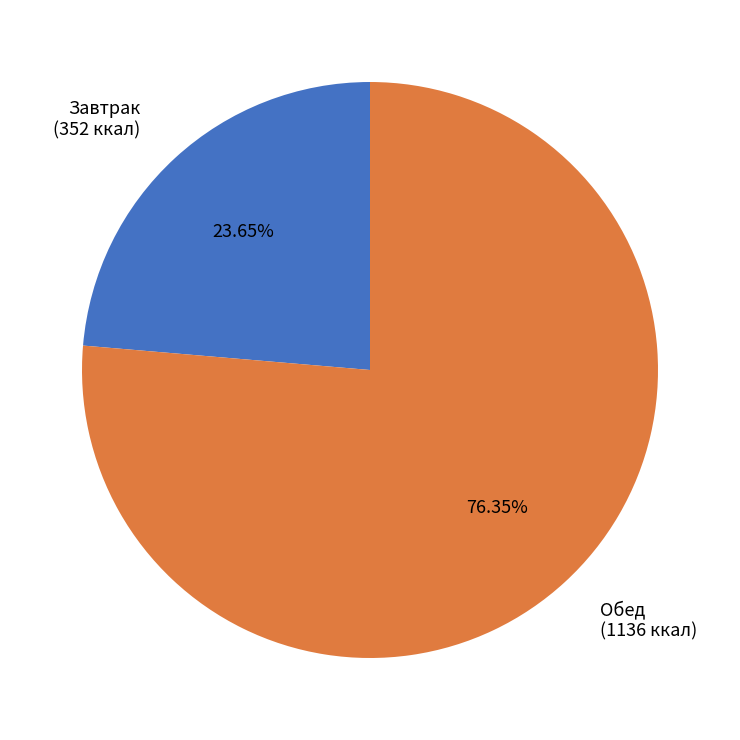

Which category has the smallest portion of the pie?

Завтрак